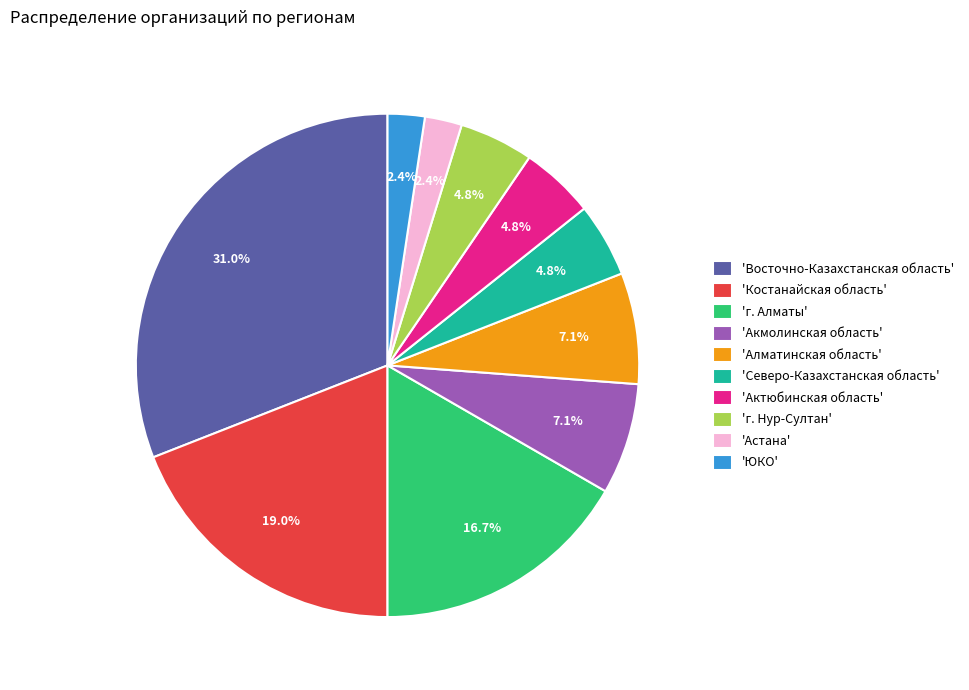

Is there any slice that represents more than half of the pie?

No